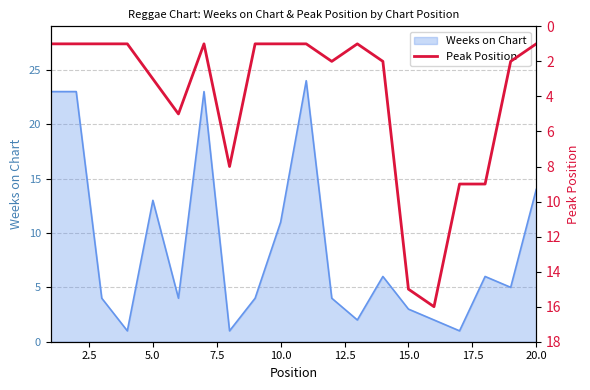

What is the highest value of the Weeks on Chart series?

24